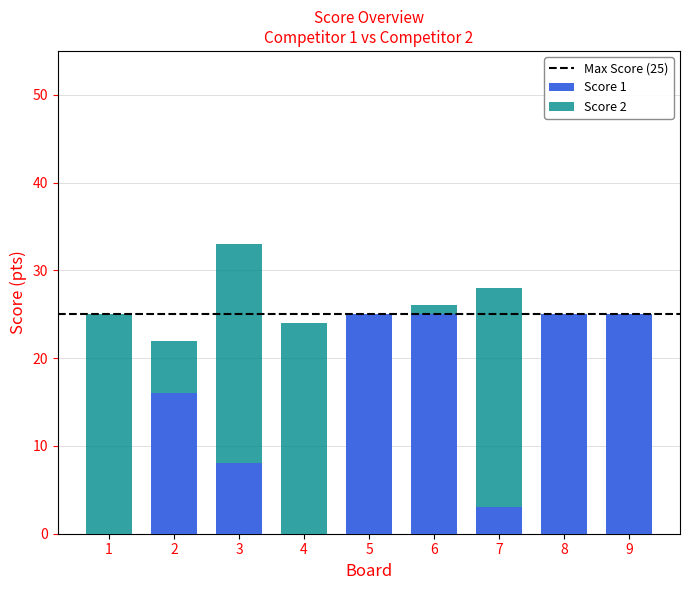

Are the bars horizontal?

No